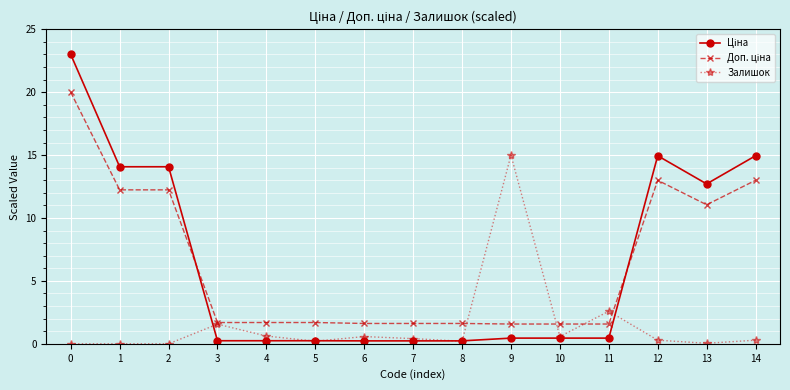

What is the maximum value for Залишок?

15.0